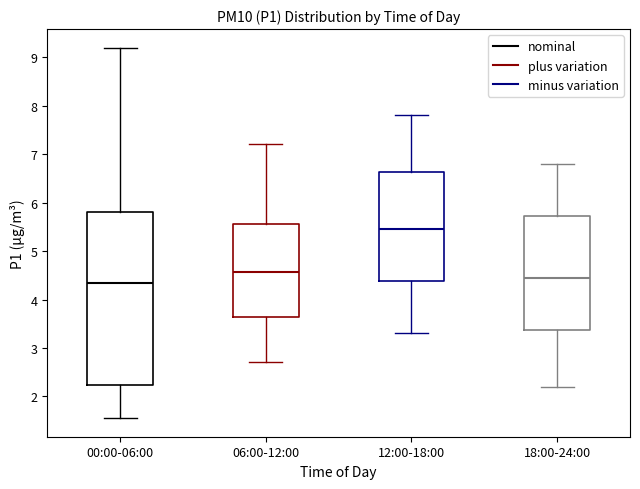

Reading left to right, transcribe this box plot: for each box, give where its median line is, the range the box spans, and where its two whiskers end, as read against the y-axis. The values are not printed on the chart, so give them approximately, as read against the axis.

00:00-06:00: median 4.3, box 2.2 to 5.8, whiskers 1.6 to 9.2
06:00-12:00: median 4.6, box 3.6 to 5.6, whiskers 2.7 to 7.2
12:00-18:00: median 5.5, box 4.4 to 6.6, whiskers 3.3 to 7.8
18:00-24:00: median 4.5, box 3.4 to 5.7, whiskers 2.2 to 6.8